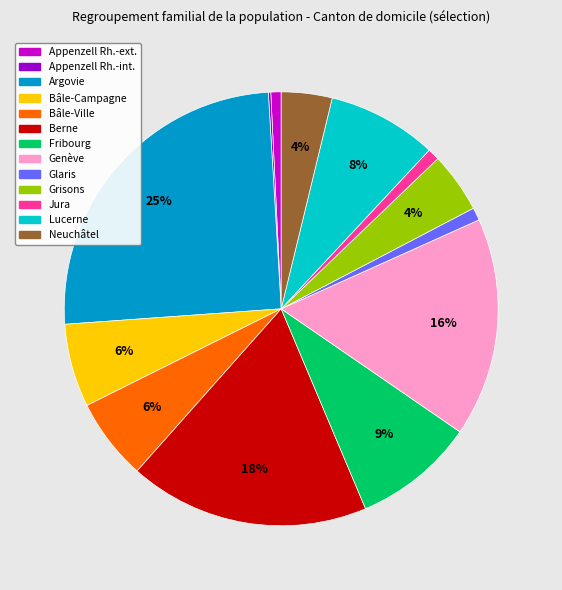

Approximately how many times larger is the value at Genève compared to Fribourg?

1.8